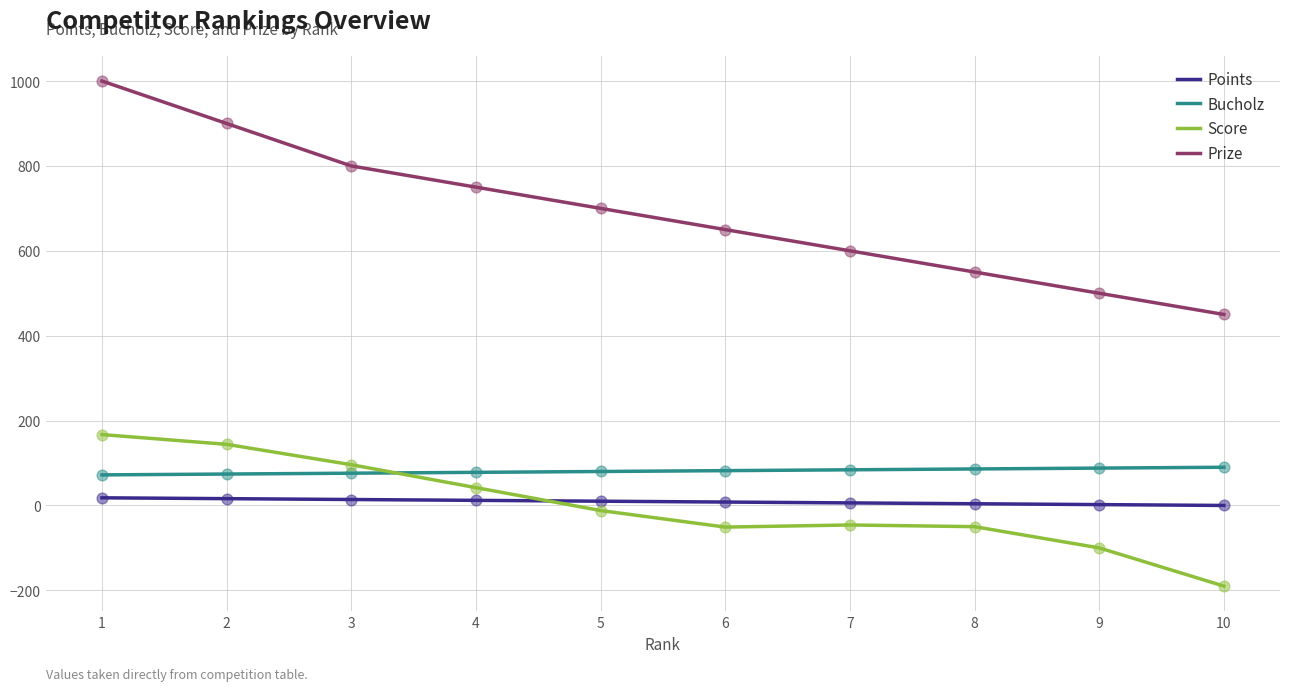

At how many categories does at least one series exceed 347?

10